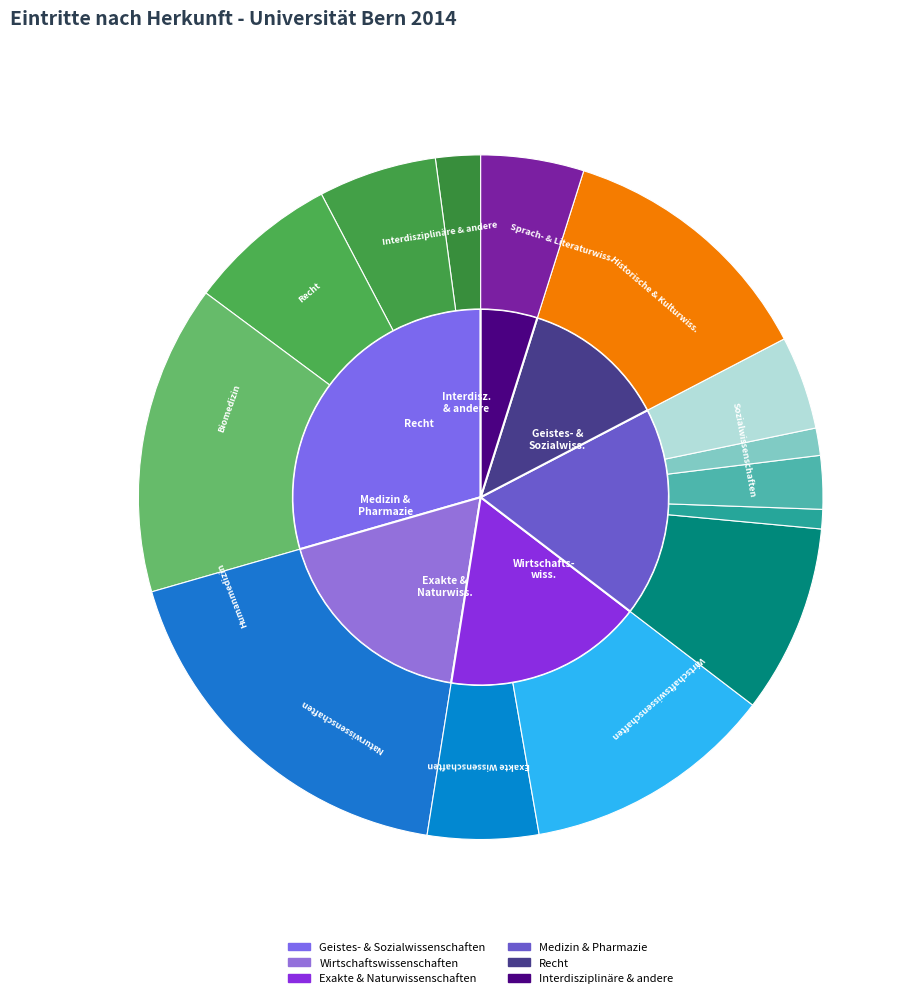

To the nearest percent, what percentage of the pie is Geistes- & Sozialwissenschaften?

29%